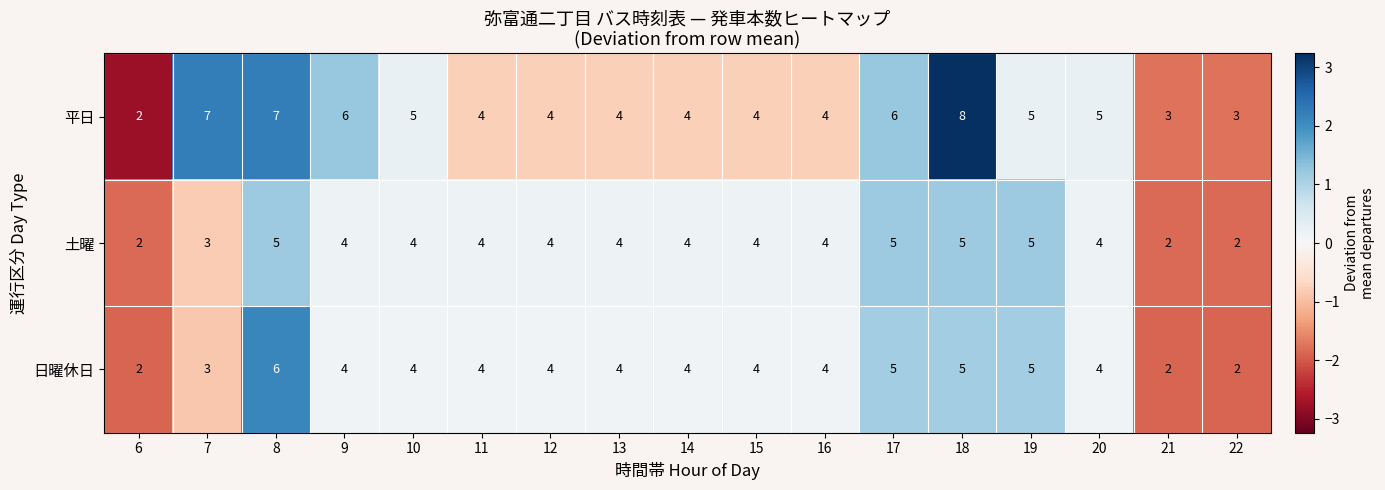

Which series has the widest spread of values?

平日